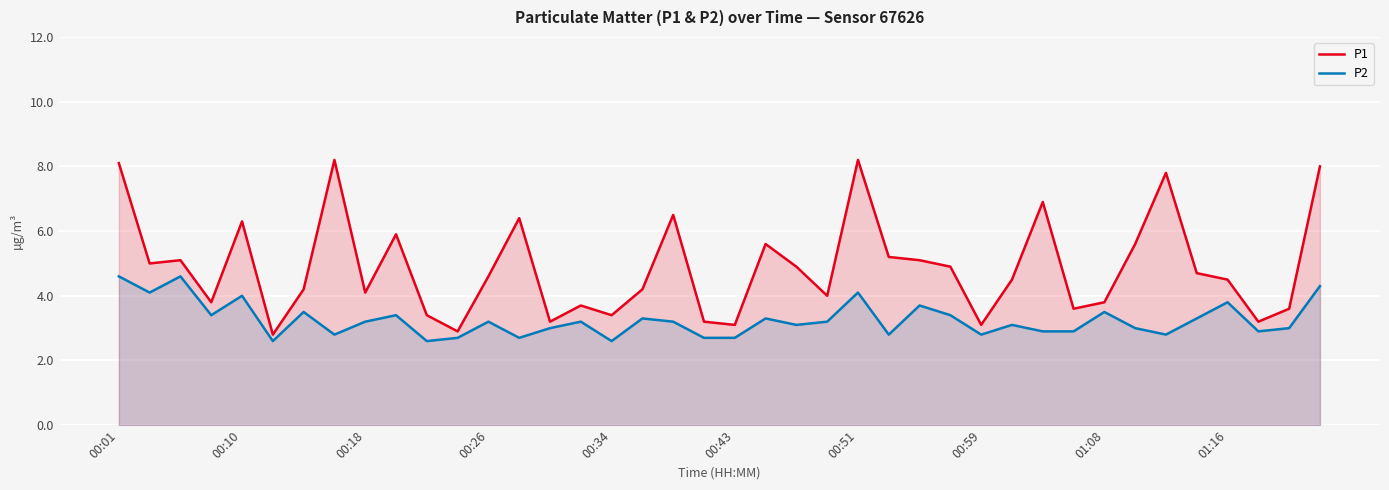

Which series has the widest spread of values?

P1